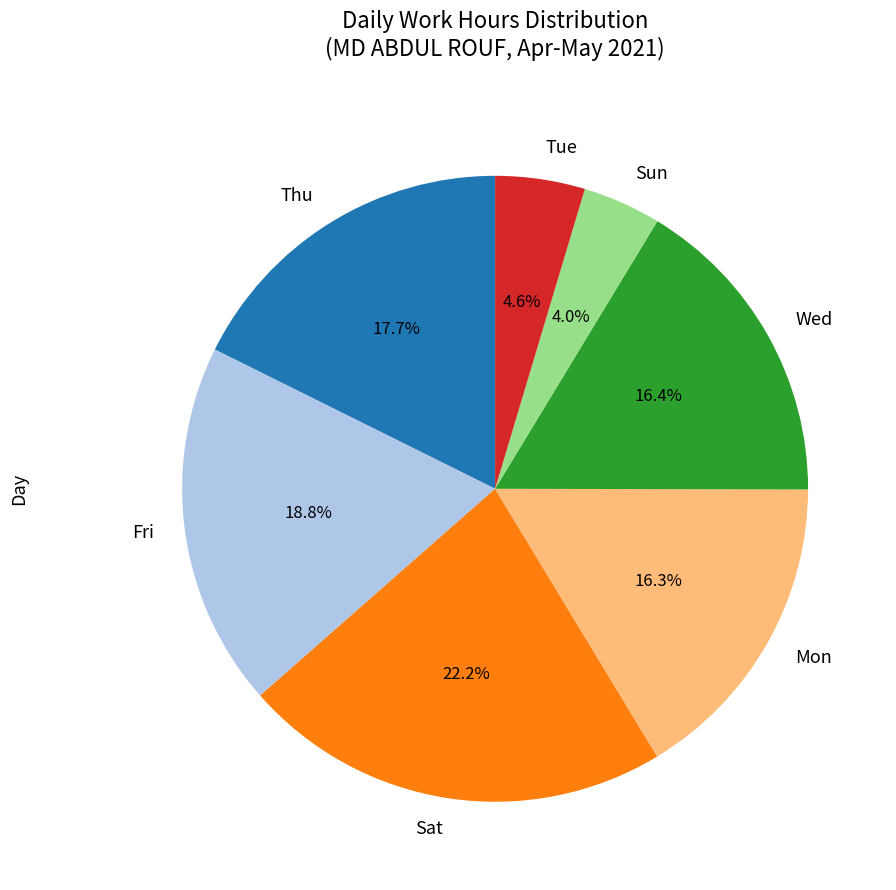

What percentage is NOT represented by Sun?

96.0%